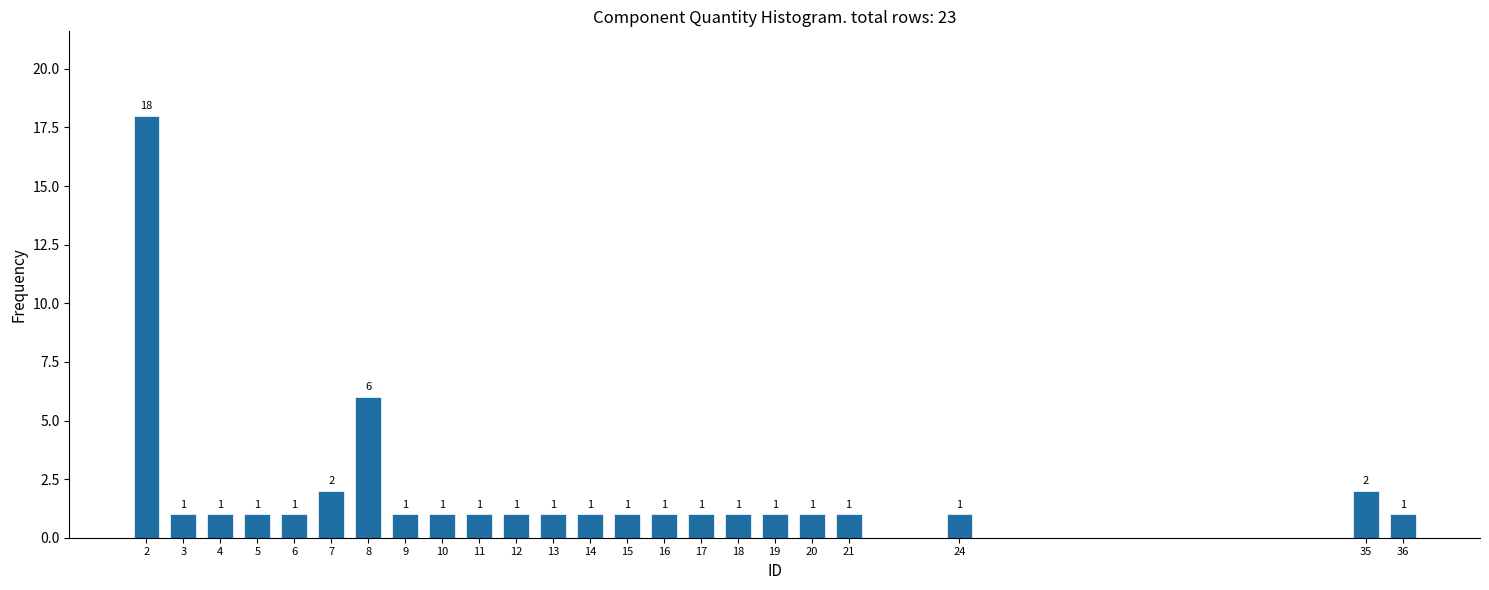

Reading left to right, what are all the values shown in this chart?

2=18	3=1	4=1	5=1	6=1	7=2	8=6	9=1	10=1	11=1	12=1	13=1	14=1	15=1	16=1	17=1	18=1	19=1	20=1	21=1	24=1	35=2	36=1